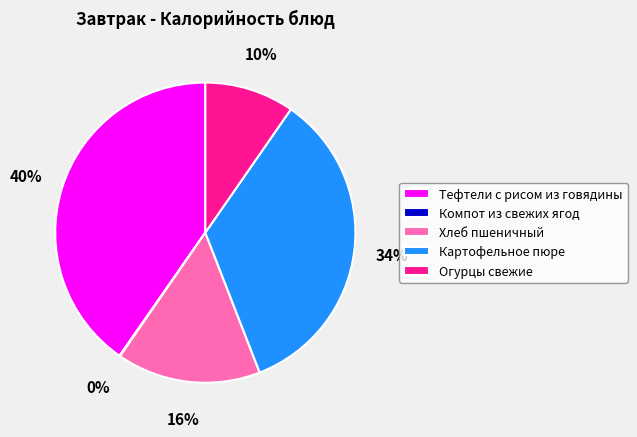

To the nearest percent, what percentage of the pie is Картофельное пюре?

34%